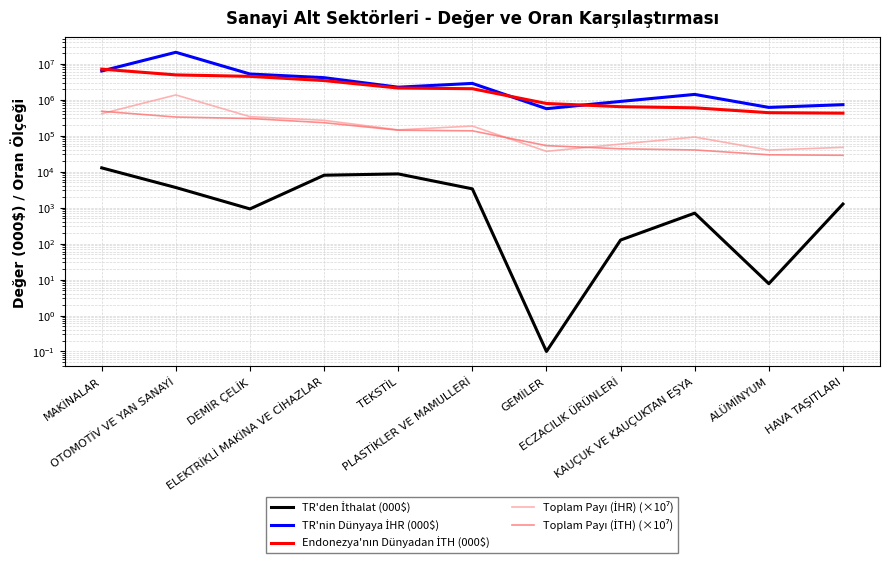

What position from the left is ECZACILIK ÜRÜNLERİ?

8